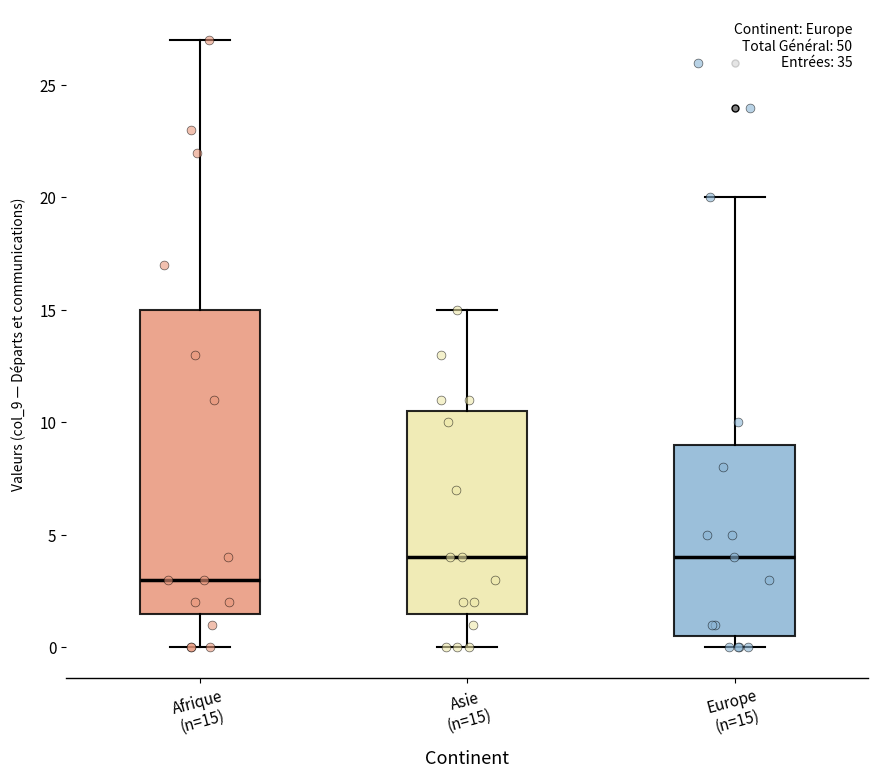

Where is the upper edge of the box for Asie (n=15) on the y-axis? The values are not printed on the chart, so give them approximately, as read against the axis.

10.5